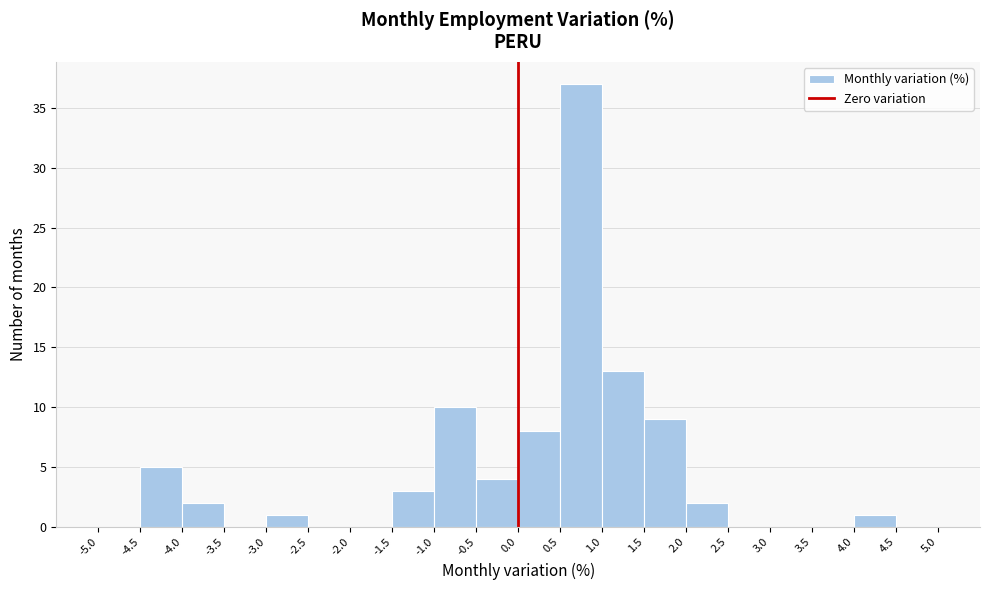

How tall is the bar that spans -4.0 to -3.5 on the x-axis? The values are not printed on the chart, so give them approximately, as read against the axis.

2